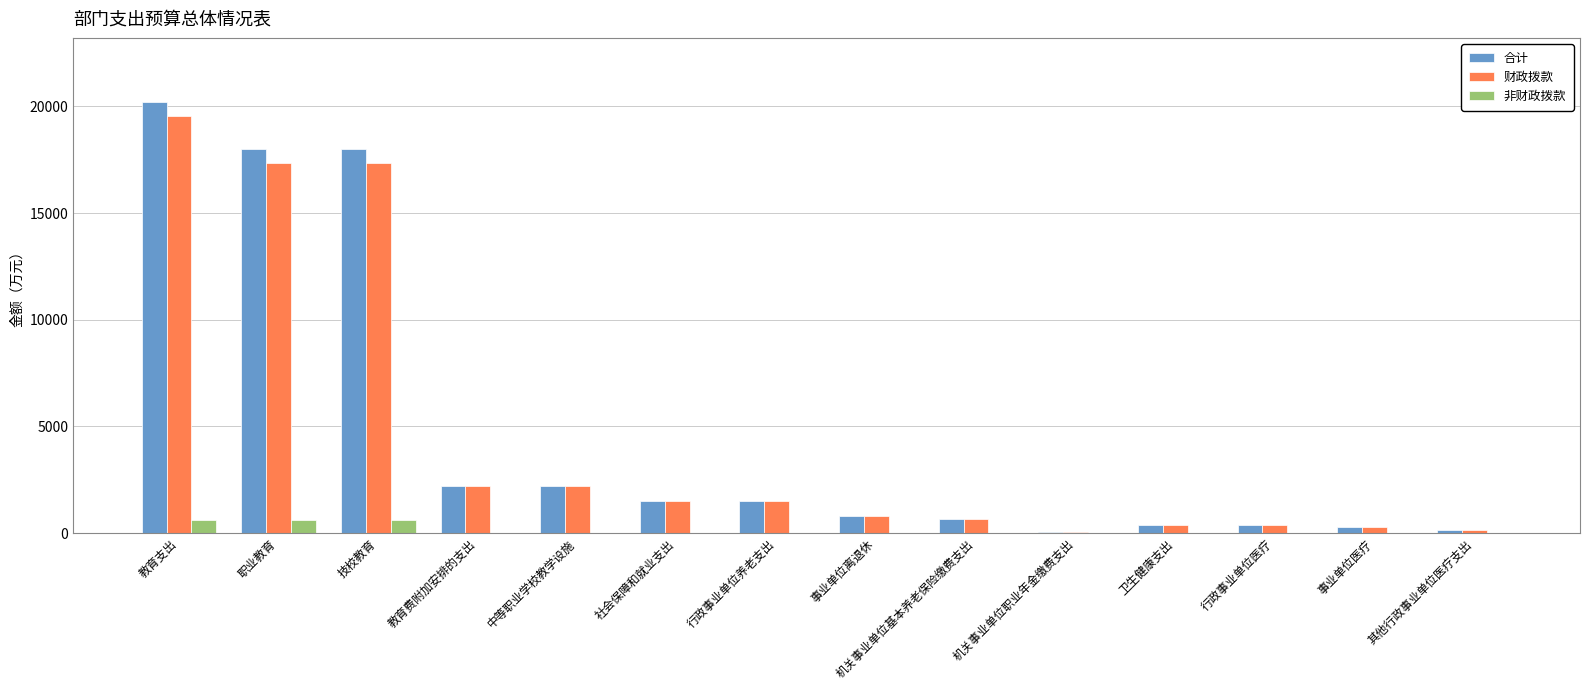

What is the average value of the 非财政拨款 series?

134.1